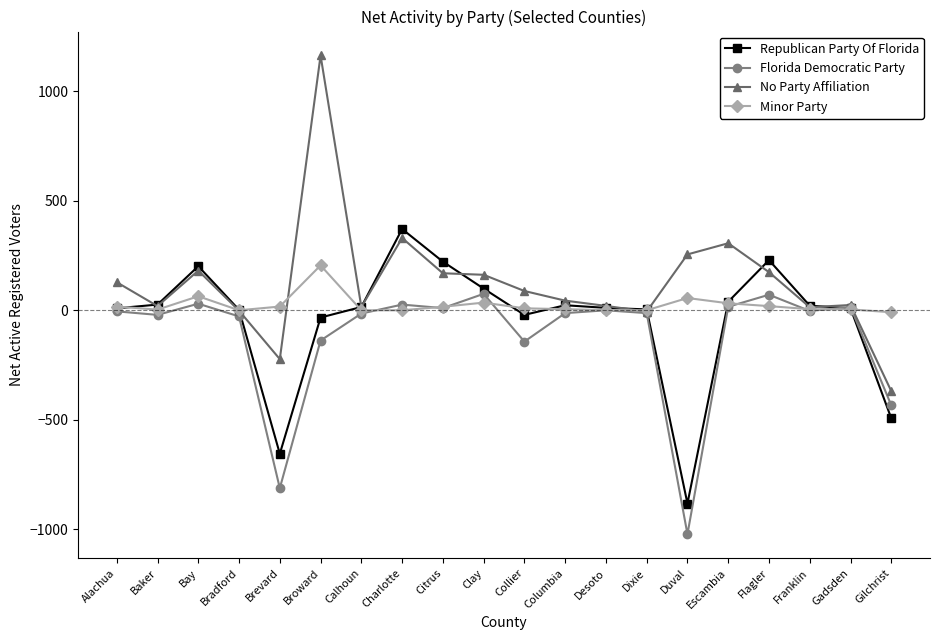

List the series in order of their overall mean, highest first.

No Party Affiliation, Minor Party, Republican Party Of Florida, Florida Democratic Party